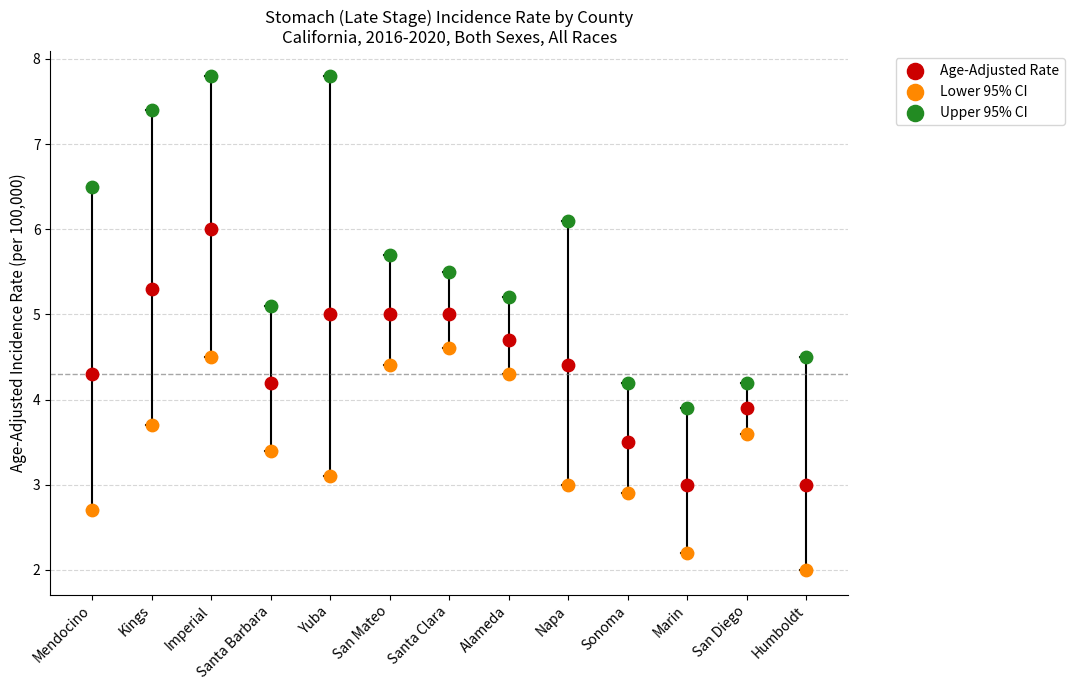

Across all data points, what is the range of Y values (max minus min)?

5.8